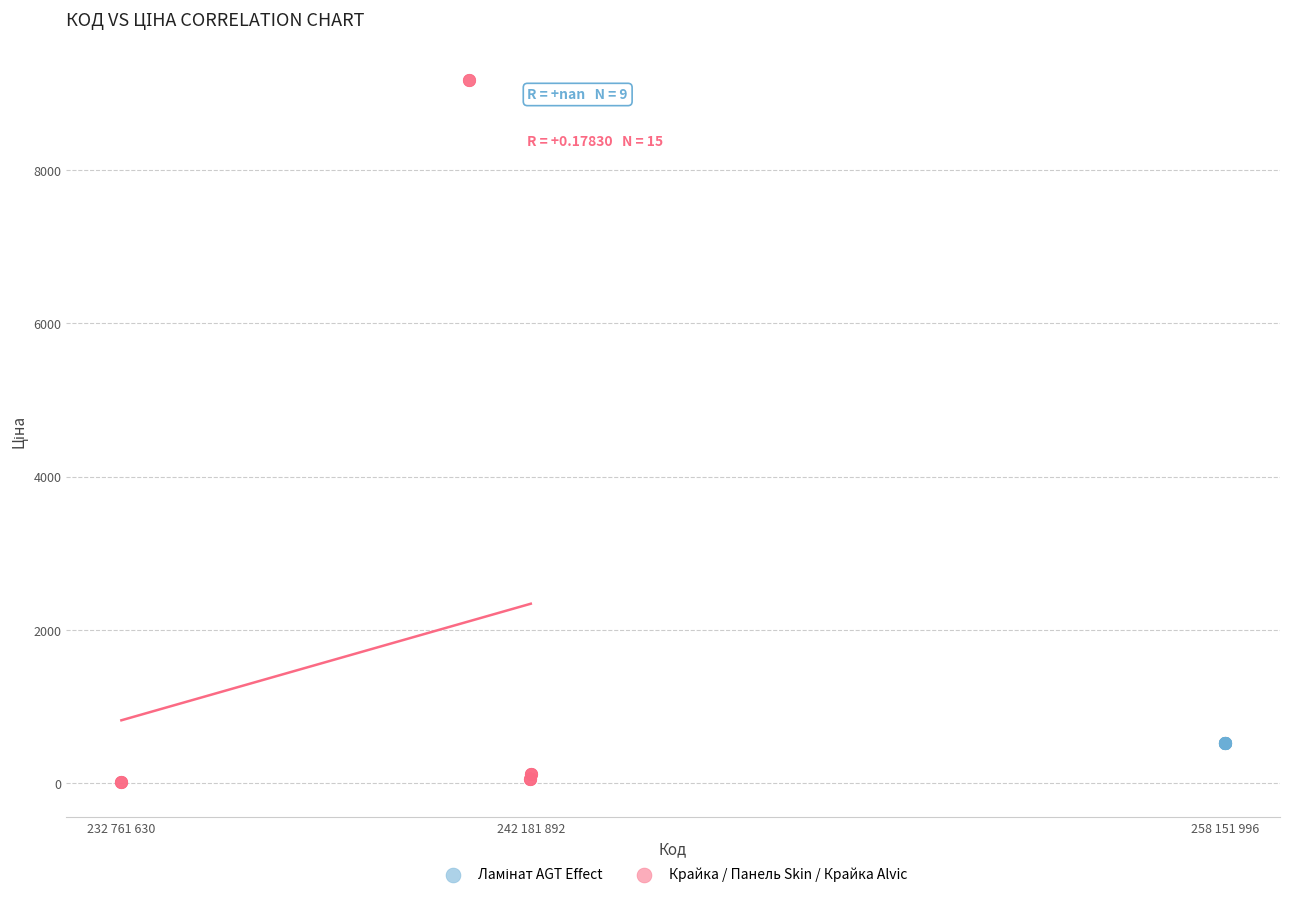

Which series reaches the maximum Y coordinate?

Крайка / Панель Skin / Крайка Alvic